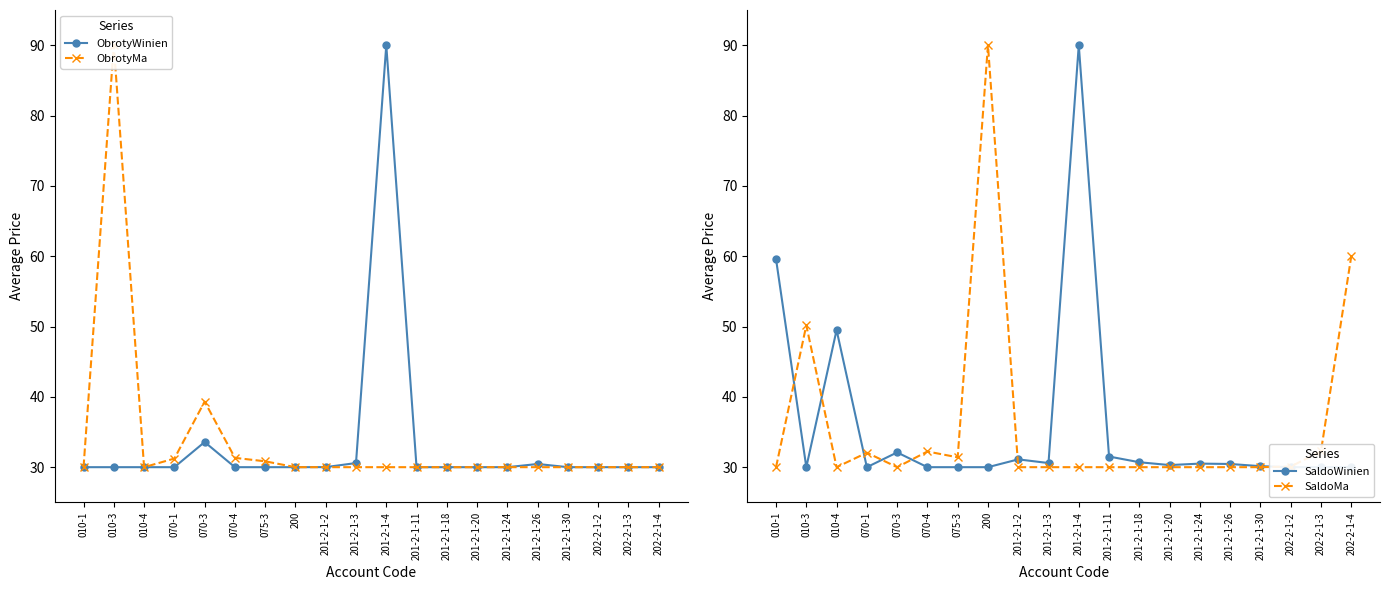

The ObrotyWinien series shows 49.6 at 010-3. True or false?

False